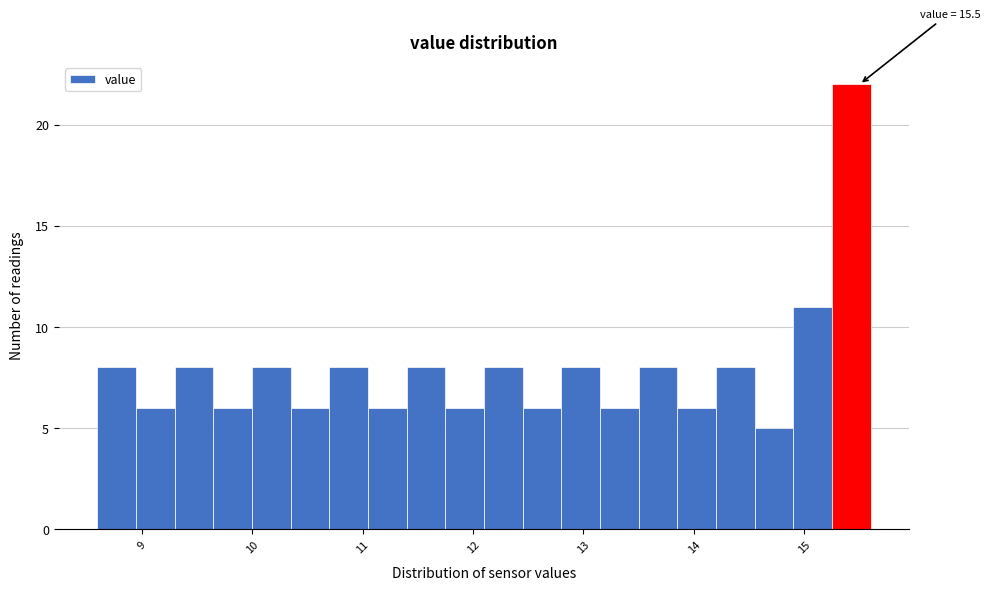

Read against the x-axis, roughly where is the centre of the tallest bar?

15.4